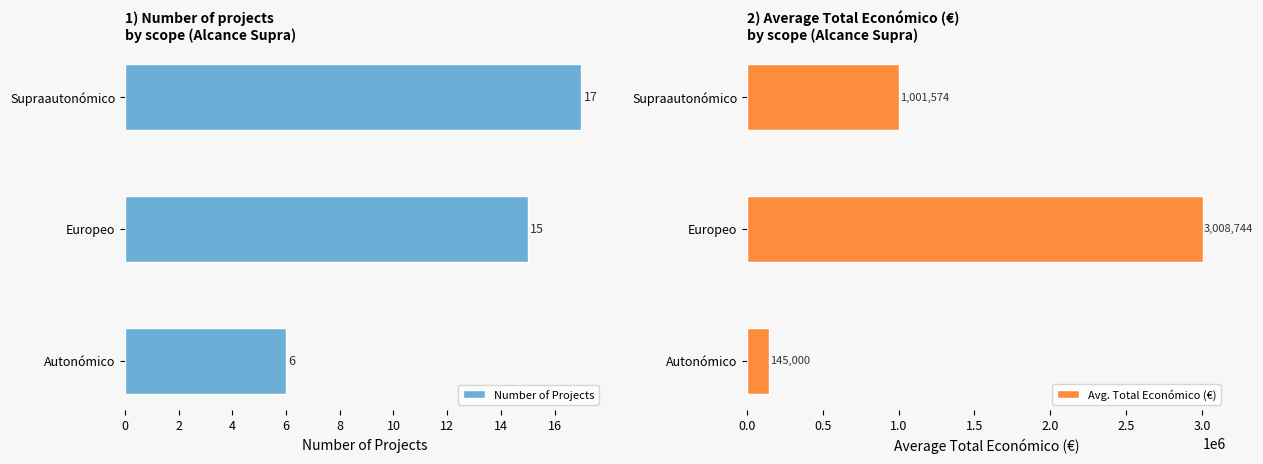

Rank the categories by Number of Projects value from highest to lowest.

Supraautonómico, Europeo, Autonómico